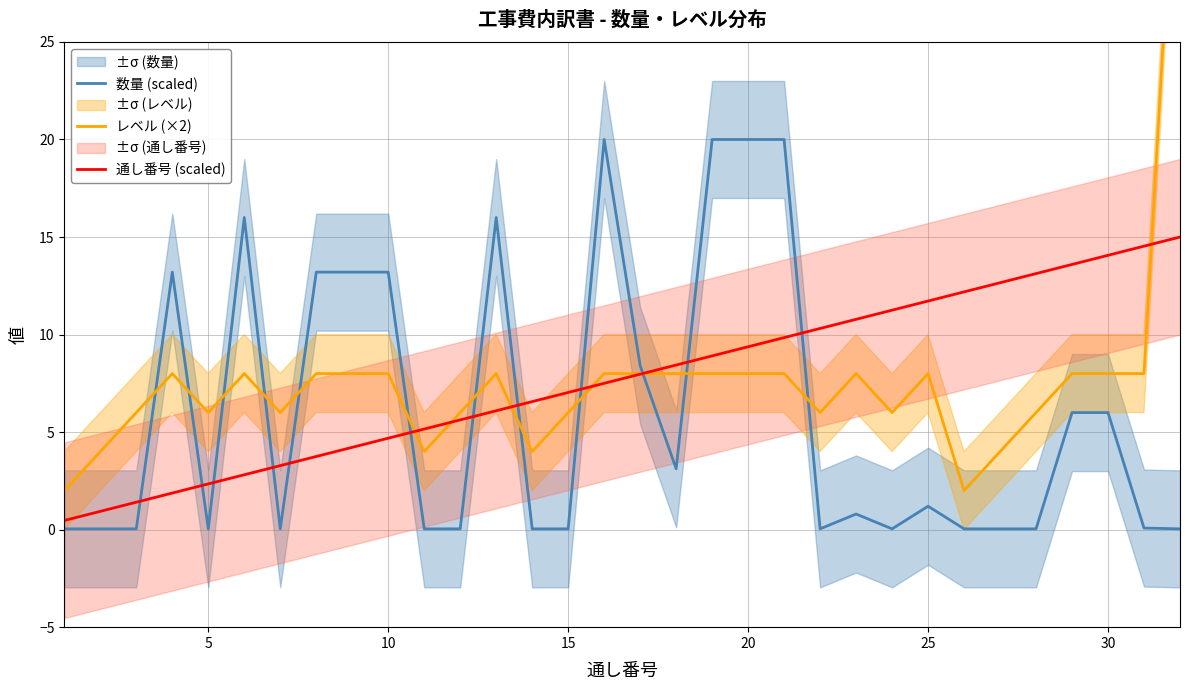

What is the value of the 通し番号 (scaled) point at the 13th from the left?

6.1